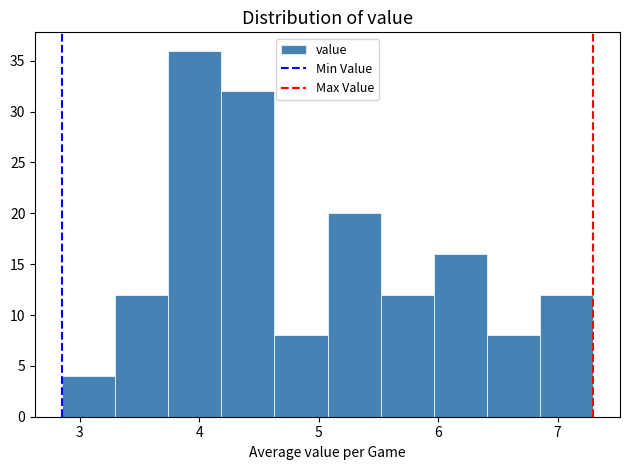

Reading left to right, list every bar in this chart as the range it spans on the x-axis followed by its height. Neither the bar edges nor the heights are printed on the chart, so give them approximately, as read against the axes.

2.9 to 3.3: 4
3.3 to 3.7: 12
3.7 to 4.2: 36
4.2 to 4.6: 32
4.6 to 5.1: 8
5.1 to 5.5: 20
5.5 to 6.0: 12
6.0 to 6.4: 16
6.4 to 6.9: 8
6.9 to 7.3: 12